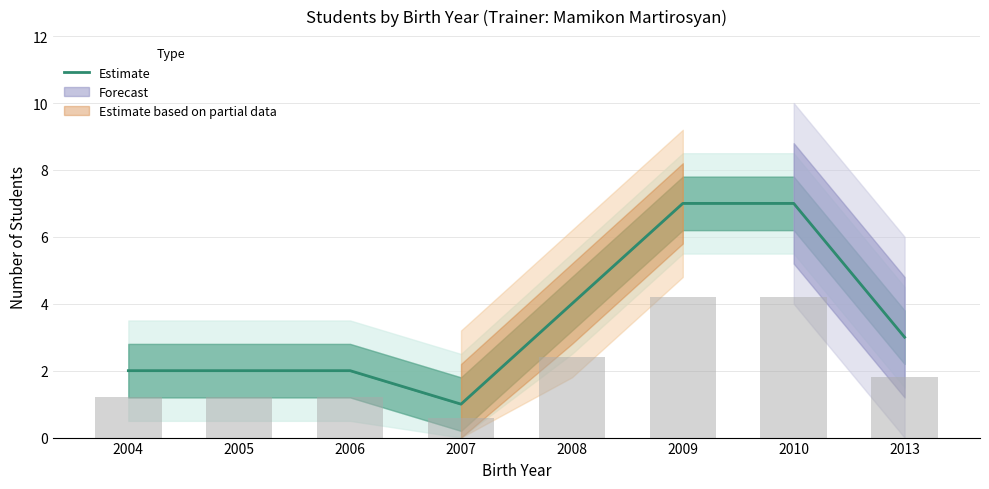

Count the values in the range 2 to 7.

7